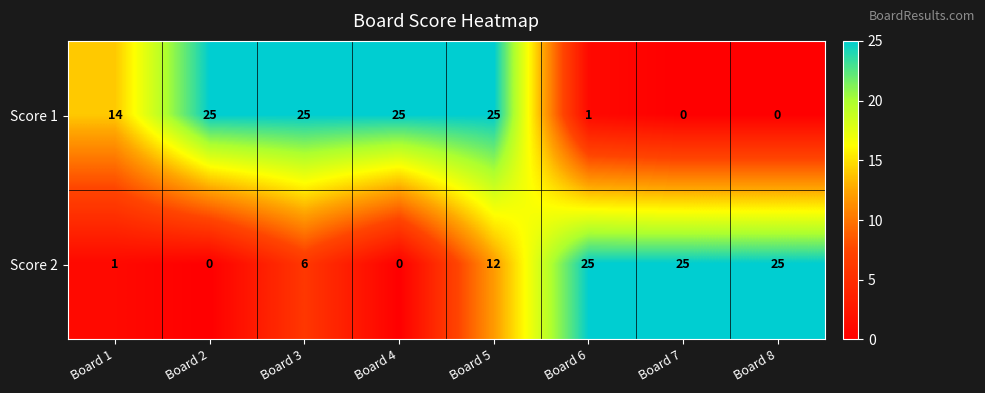

What is the total value across all series at Board 6?

26